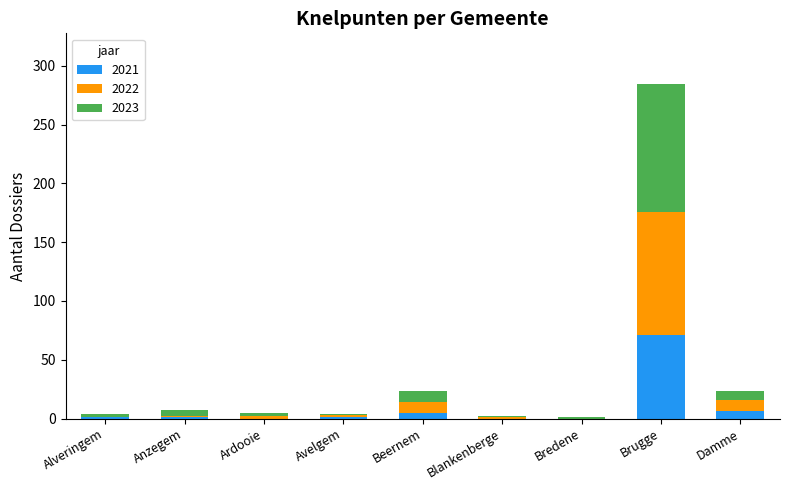

How many series are shown in this chart?

3